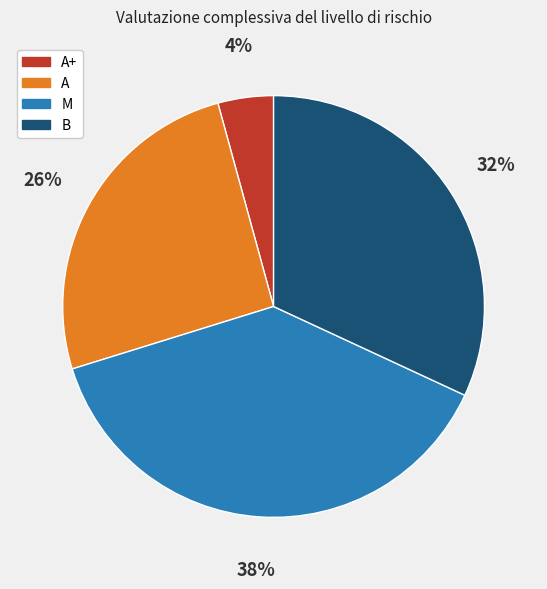

The M slice represents 27% of the pie. True or false?

False